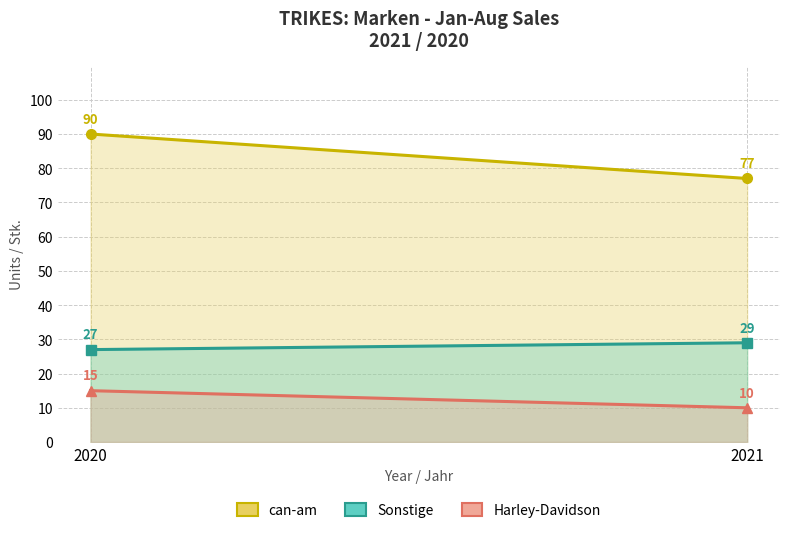

What is the greatest value displayed?

90